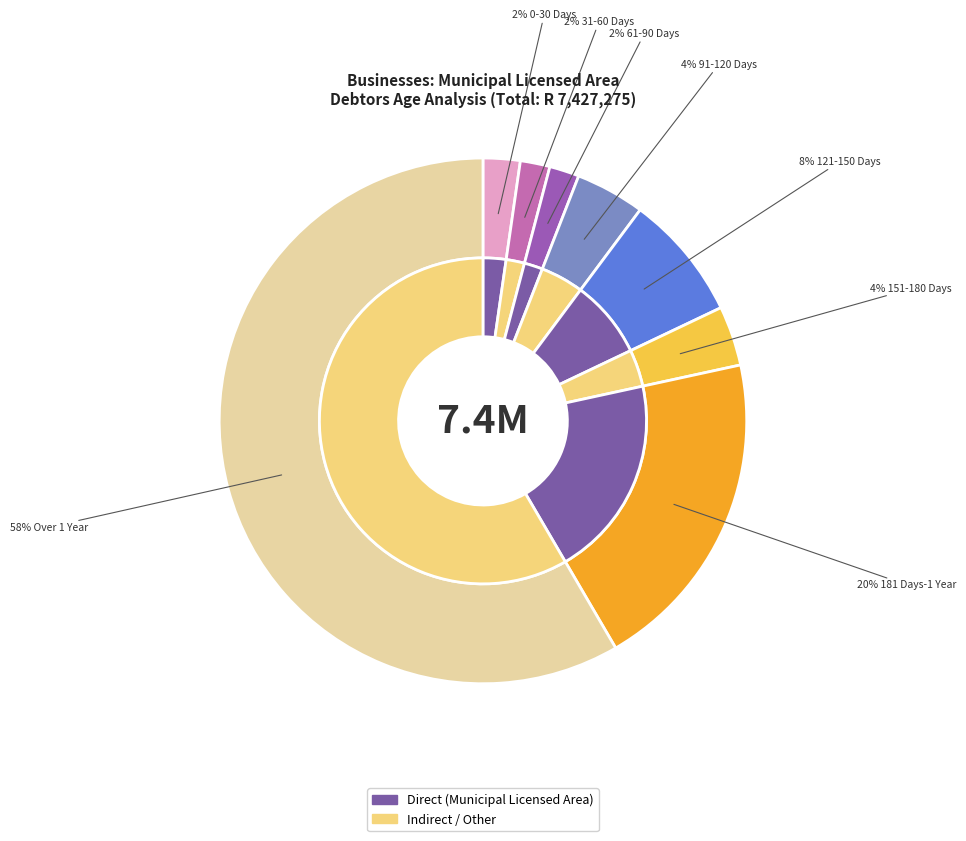

What percentage is NOT represented by 151-180 Days?

96.3%